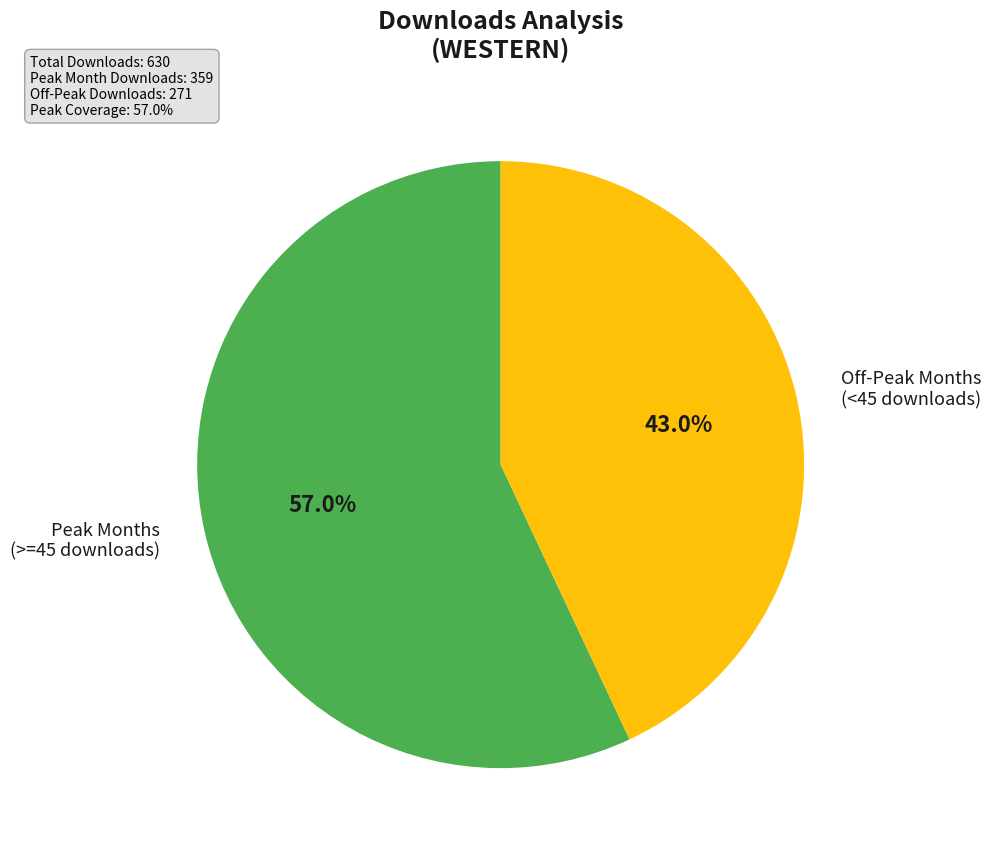

How much of the chart is everything except Off-Peak Months (<45 downloads)?

57.0%